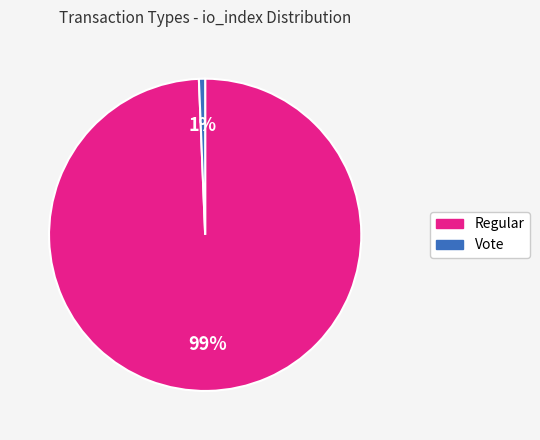

Is Vote the majority of the pie?

No